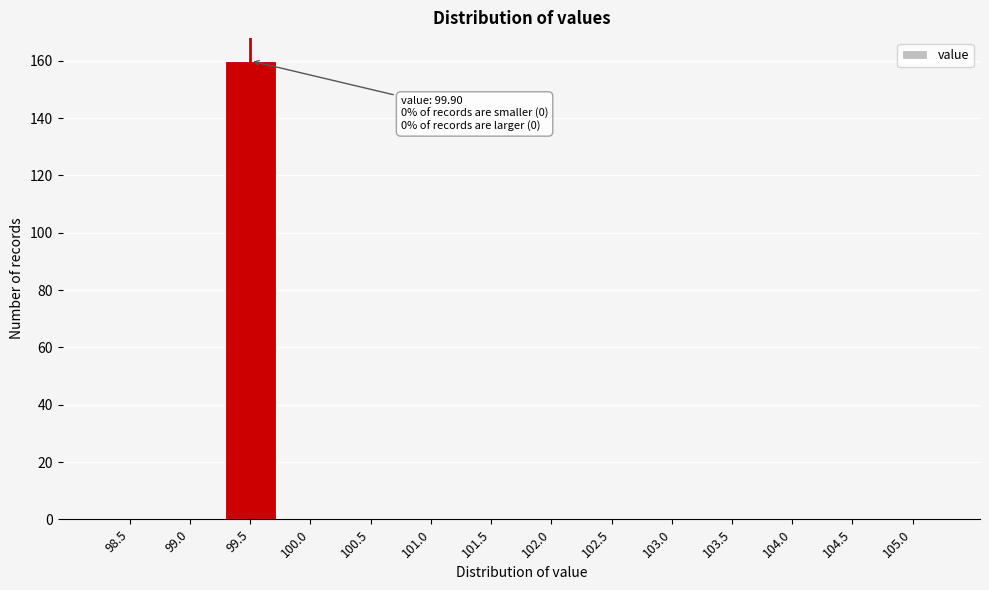

Reading left to right, what are all the values shown in this chart?

98.5=0	99.0=0	99.5=160	100.0=0	100.5=0	101.0=0	101.5=0	102.0=0	102.5=0	103.0=0	103.5=0	104.0=0	104.5=0	105.0=0